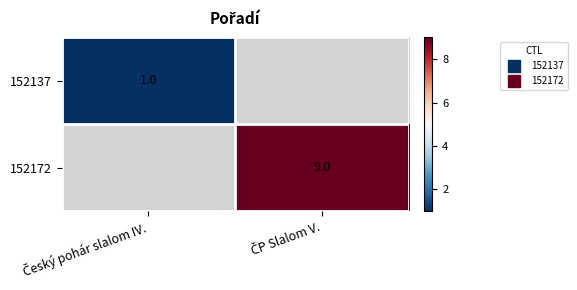

How many data points does each series have?

2